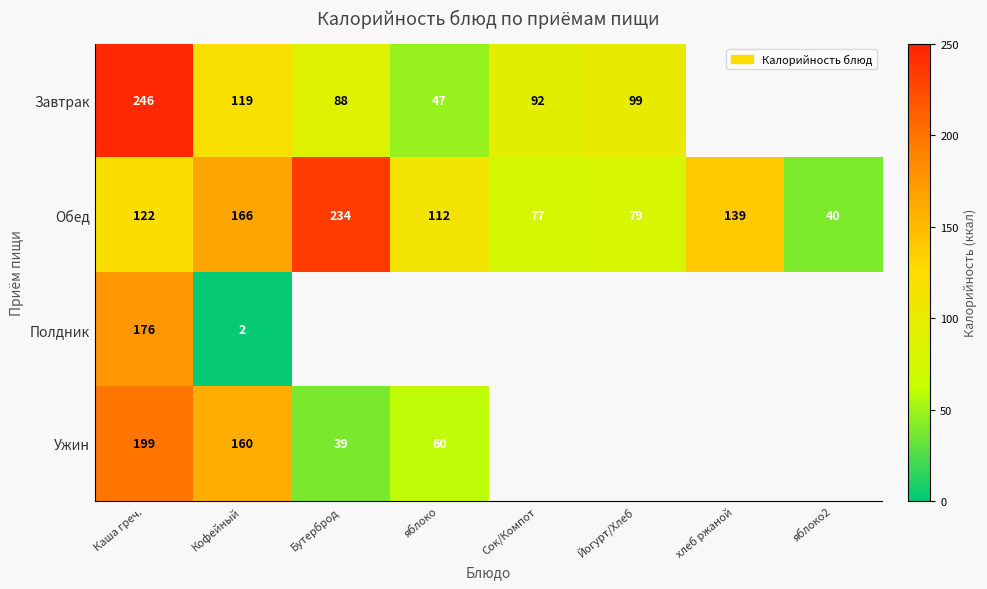

How many data points does each series have?

8